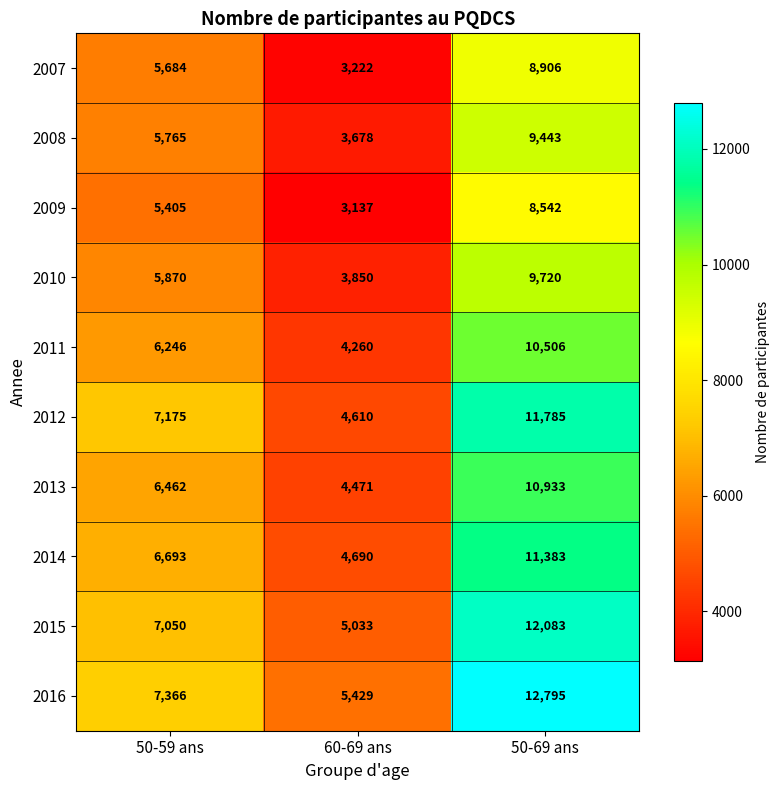

At which label does 2009 reach its peak?

50-69 ans